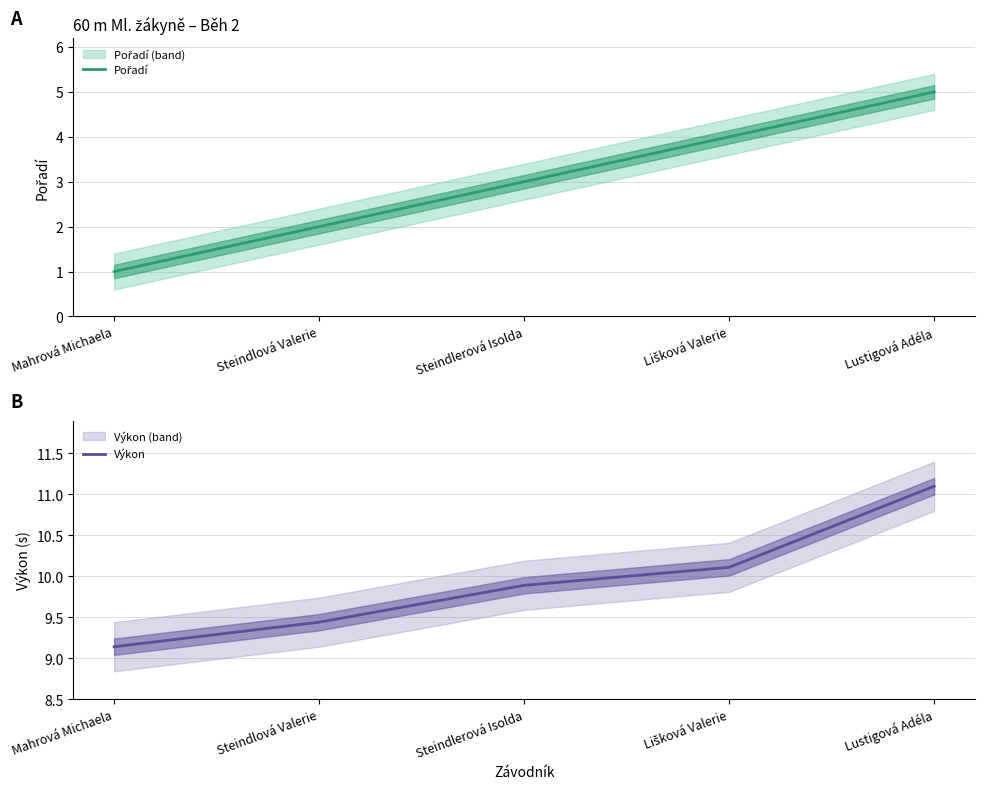

Which series has the largest range (max minus min)?

Pořadí